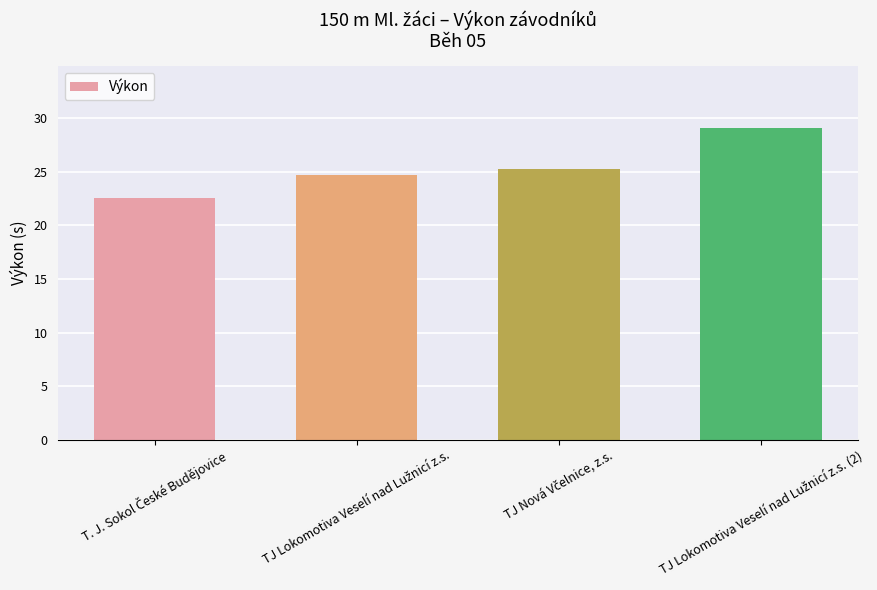

What is the average value?

25.4